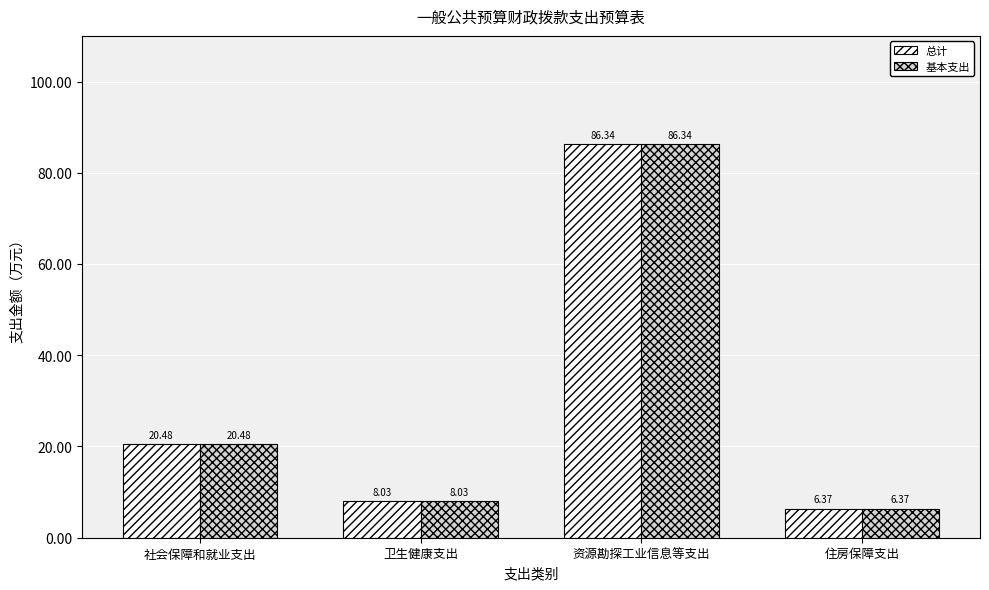

At which category is the sum across all series the highest?

资源勘探工业信息等支出